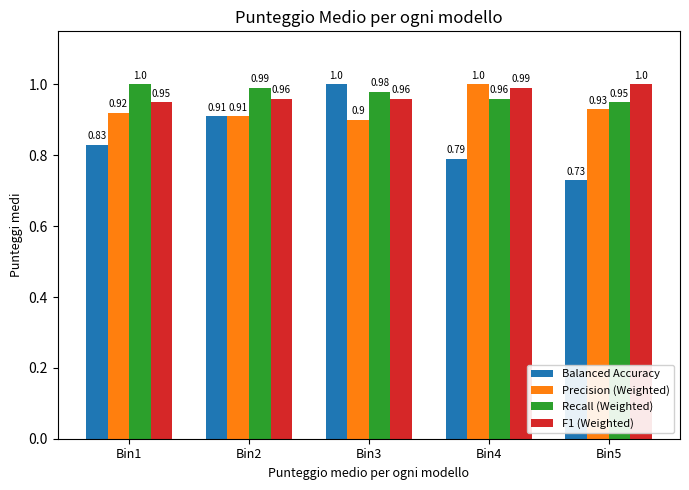

The value of Recall (Weighted) at Bin3 is 1.0. True or false?

True